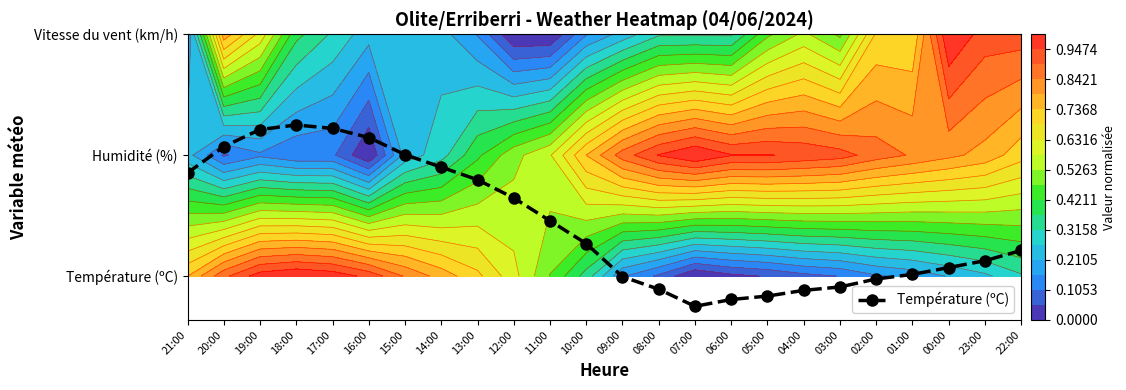

What is the approximate value at 14:00?

0.9